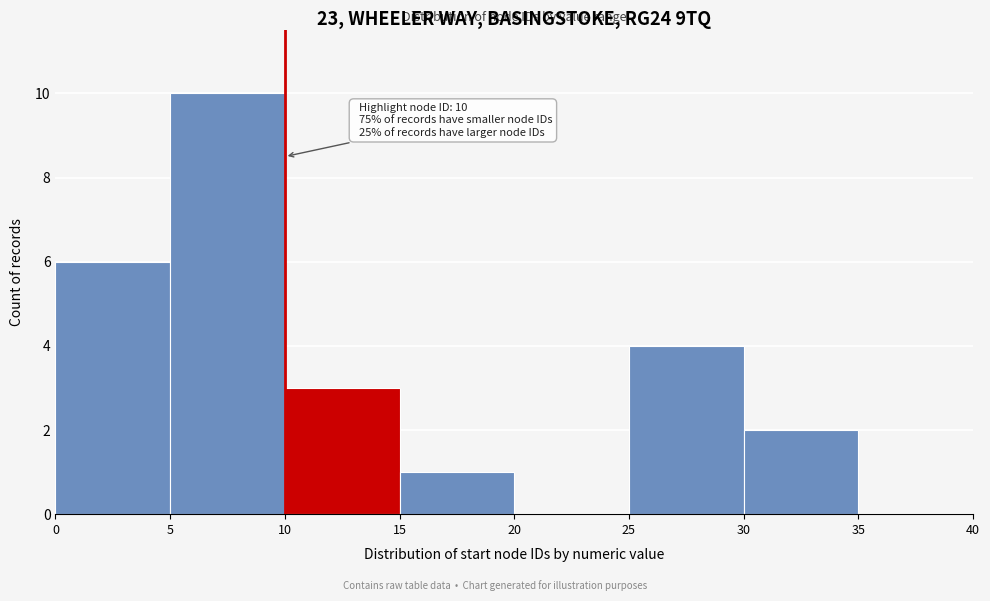

Over which range of the x-axis is the bar tallest?

5 to 10